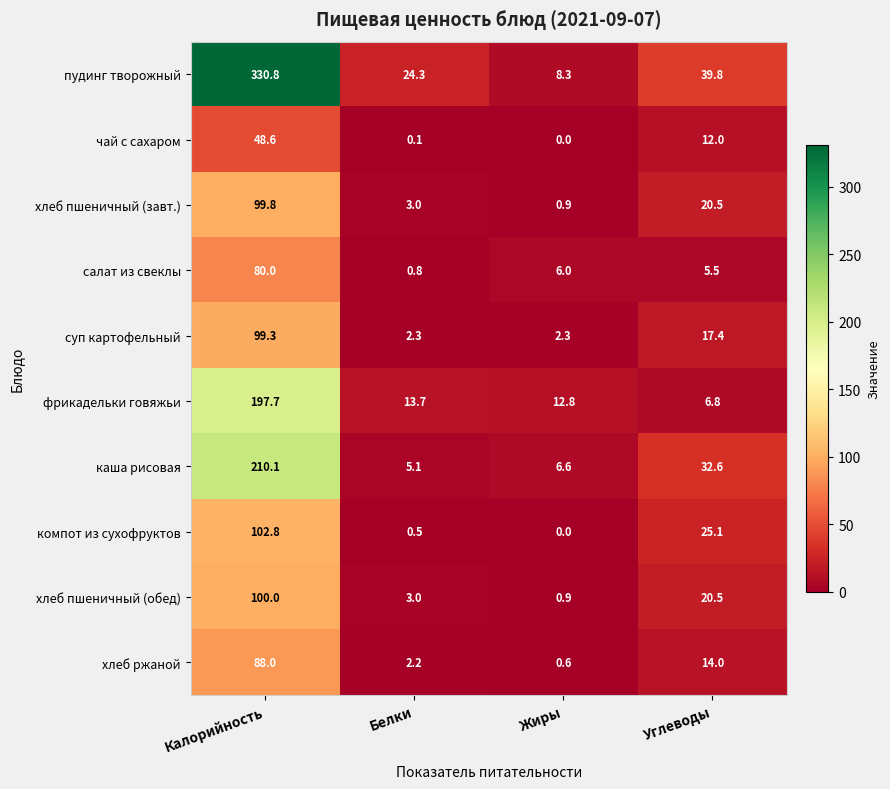

The каша рисовая series shows 5.1 at Белки. True or false?

True